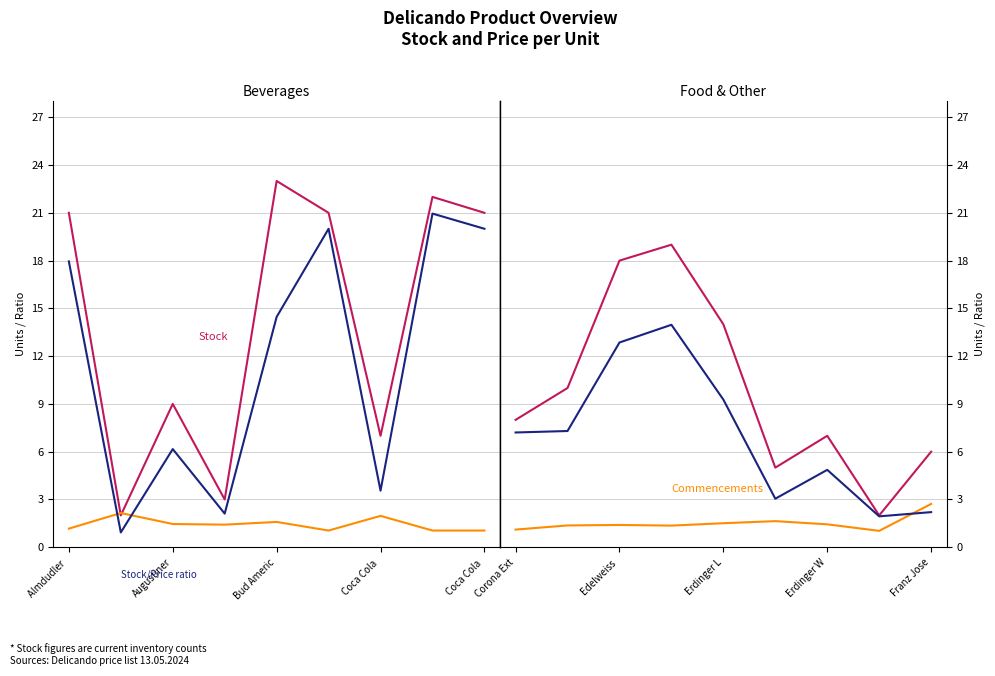

Rank the series at Edelweiss from highest to lowest value.

Stock, Stock/Price ratio, Commencements